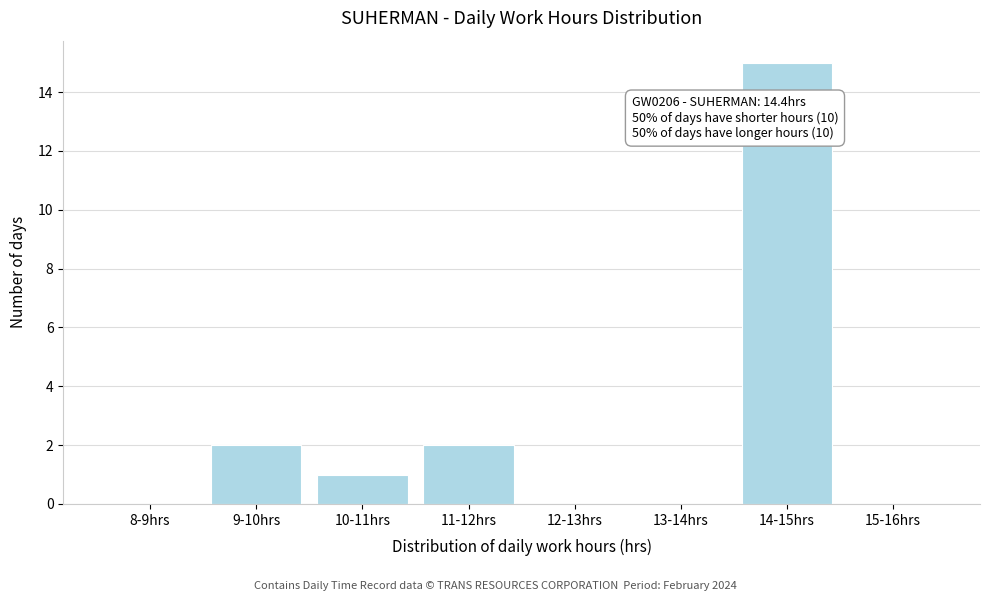

Reading left to right, list all the values displayed in this chart.

8-9hrs=0	9-10hrs=2	10-11hrs=1	11-12hrs=2	12-13hrs=0	13-14hrs=0	14-15hrs=15	15-16hrs=0